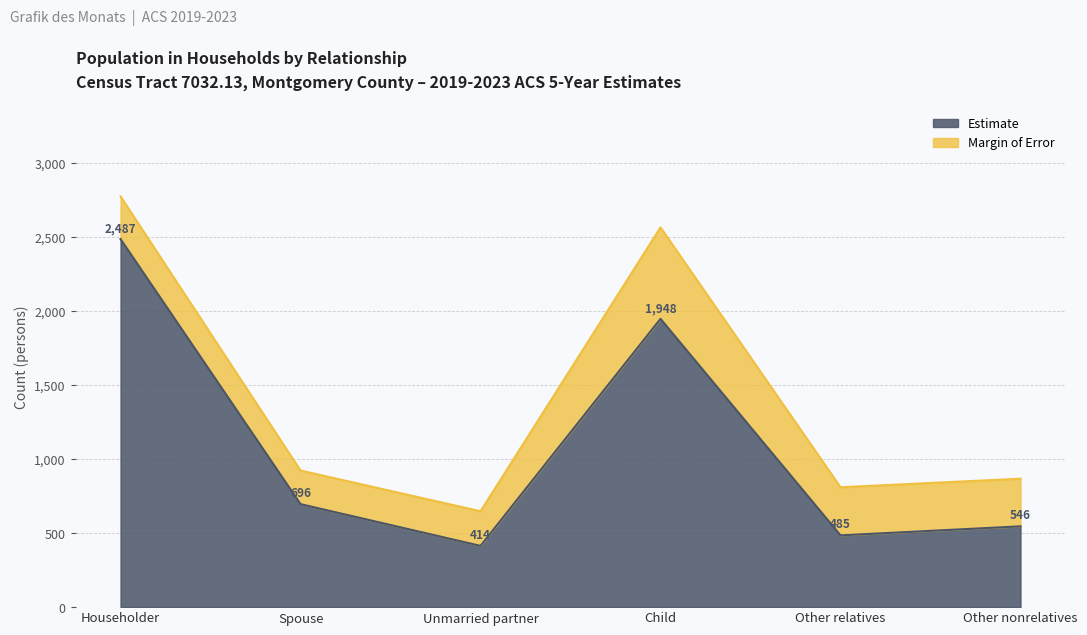

What is the greatest value displayed?

2487